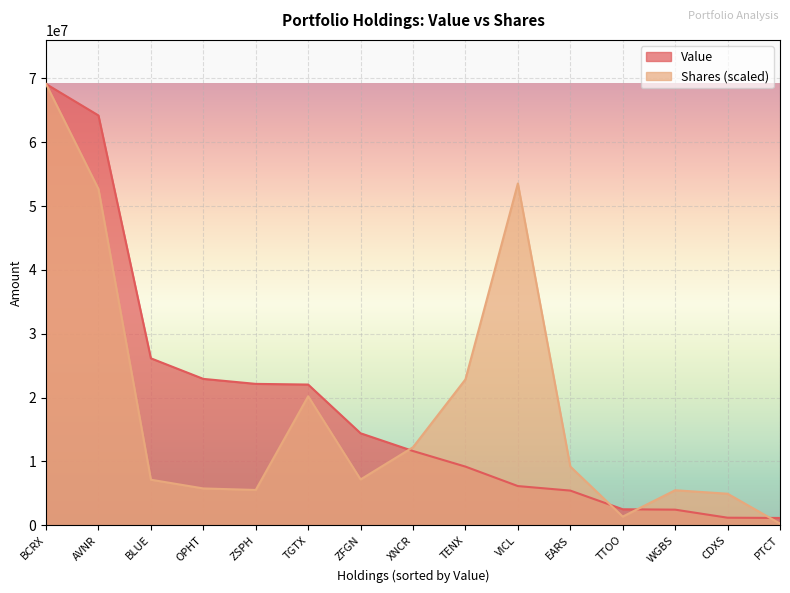

What is the label of the 8th point from the right?

XNCR